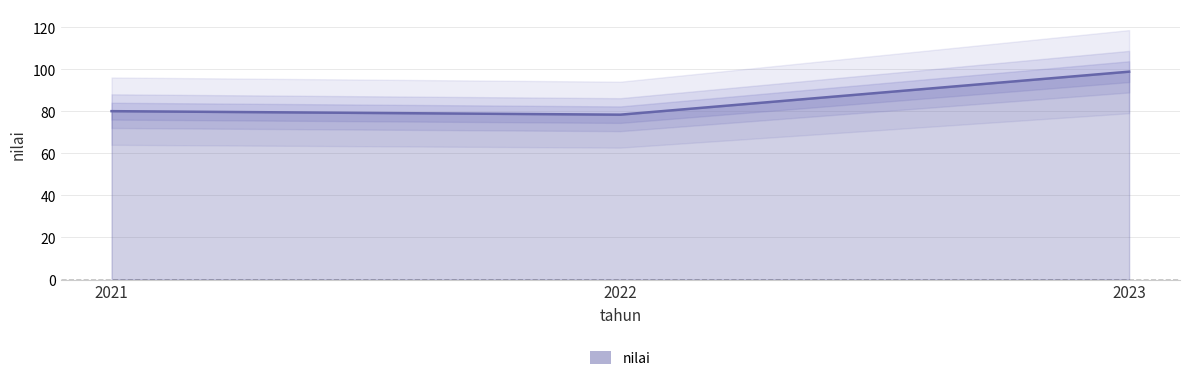

Where does the data first go above 80?

2021